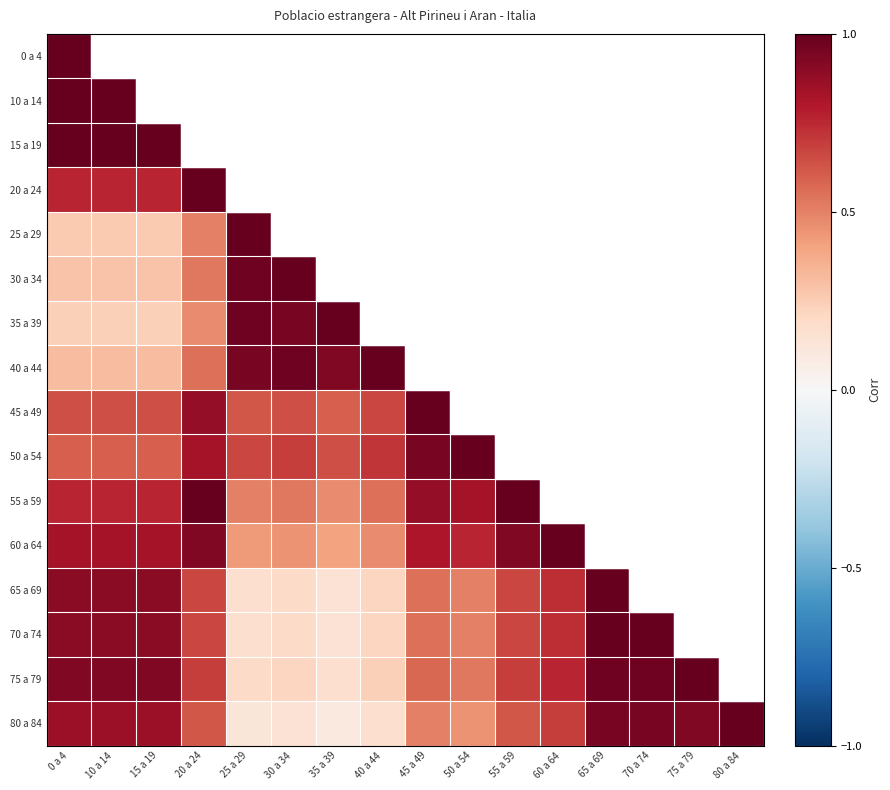

Which series changed the most between 15 a 19 and 75 a 79?

75 a 79